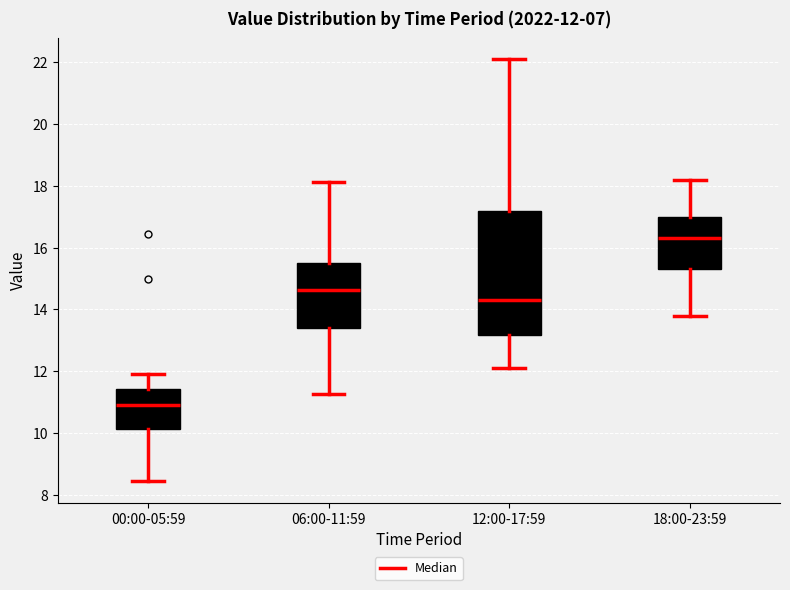

Comparing the boxes themselves (not the whiskers), which one is the tallest?

12:00-17:59